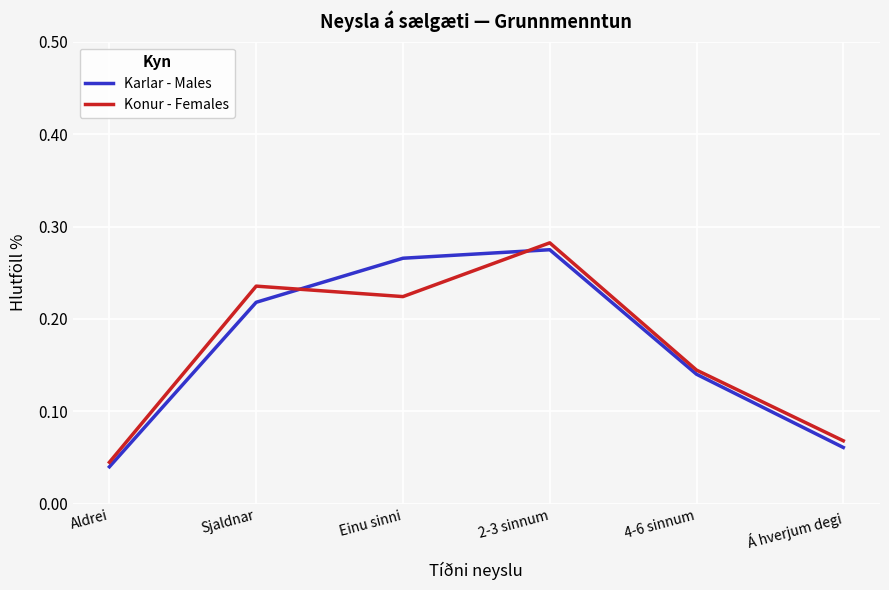

Between Aldrei and 4-6 sinnum, which series saw the biggest shift?

Karlar - Males